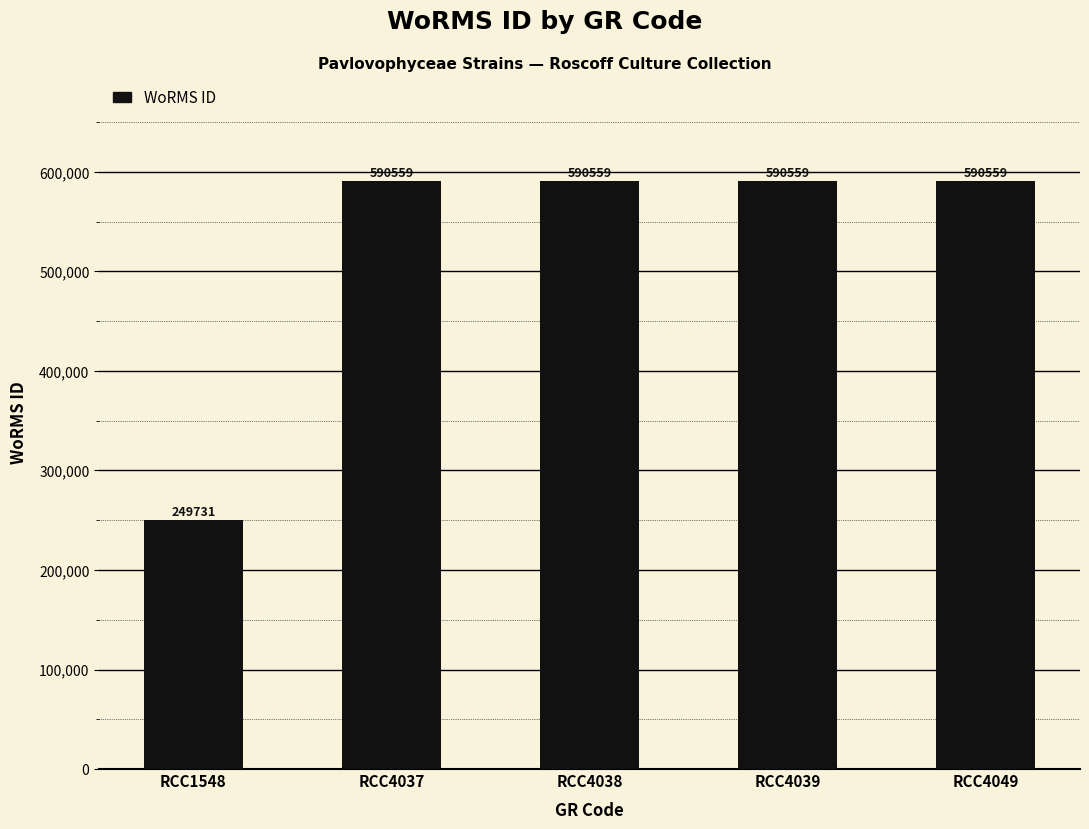

The chart shows a value of 854709 at RCC4038. True or false?

False